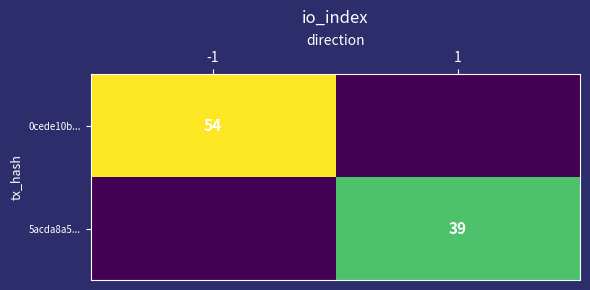

Is the value of 5acda8a5... at 1 greater than the value of 0cede10b... at -1?

No